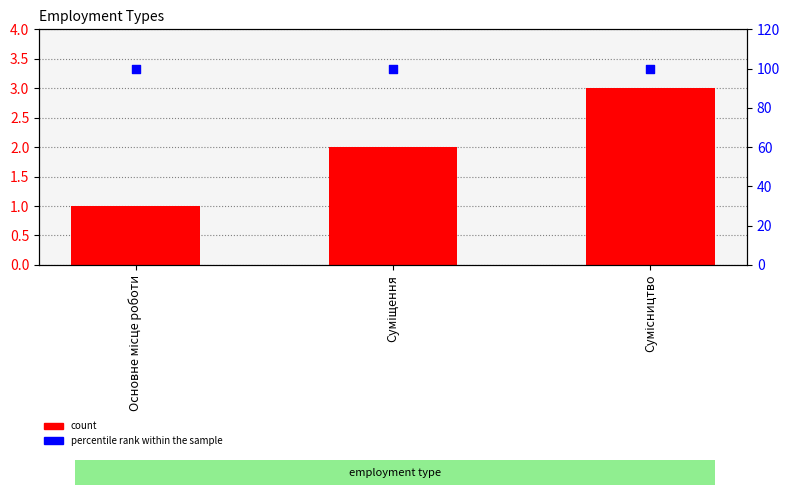

Which series contains the lowest Y value?

count